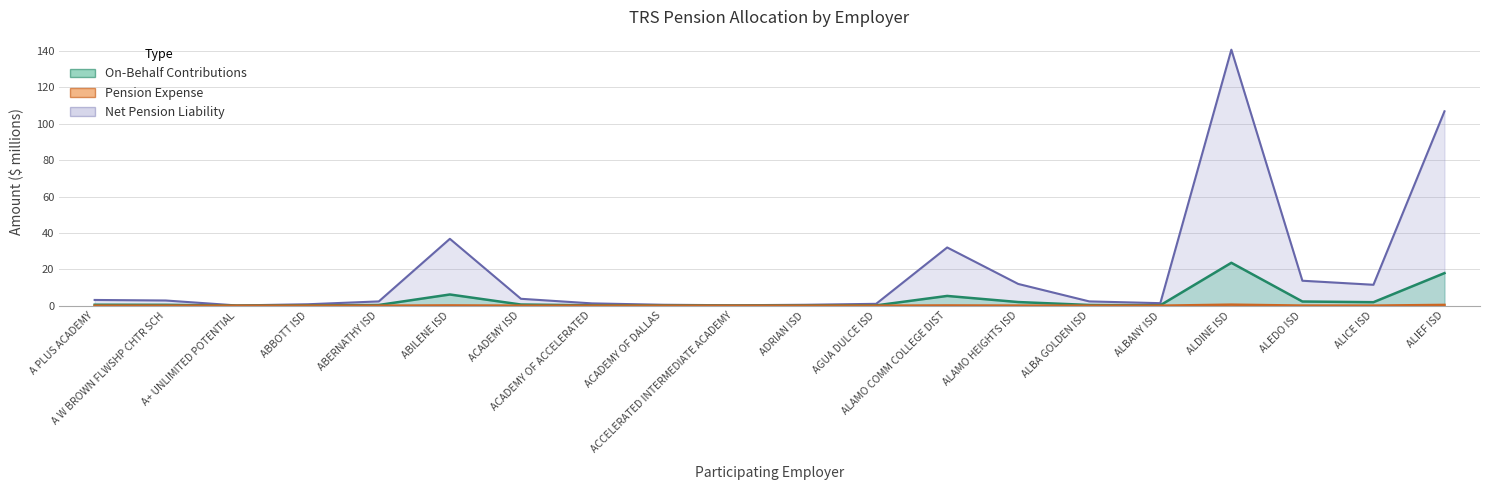

Is the value of Net Pension Liability at A+ UNLIMITED POTENTIAL greater than the value of Pension Expense at ALAMO COMM COLLEGE DIST?

Yes